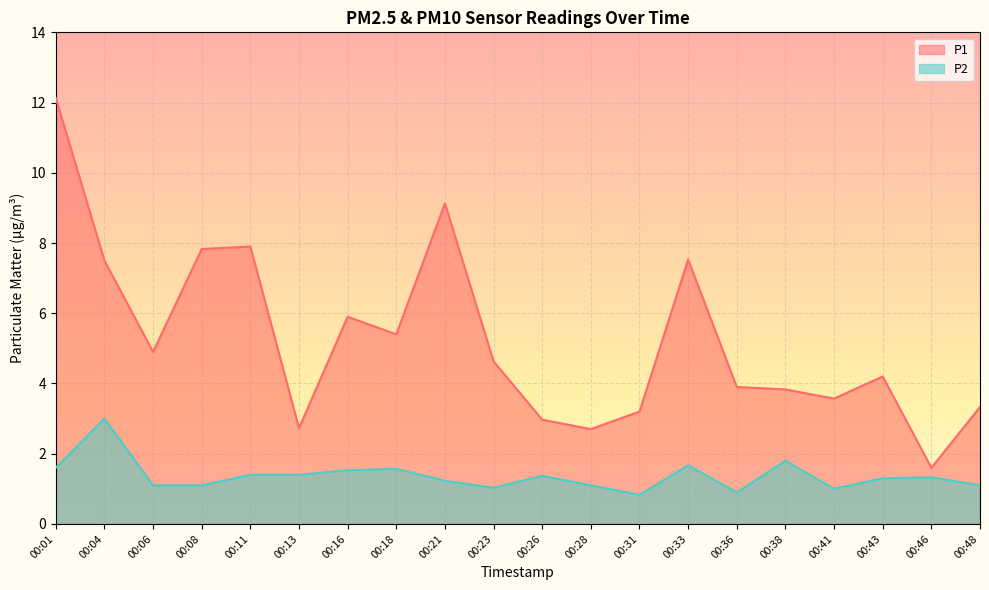

What is the value of the P2 point at the 2nd from the left?

3.0